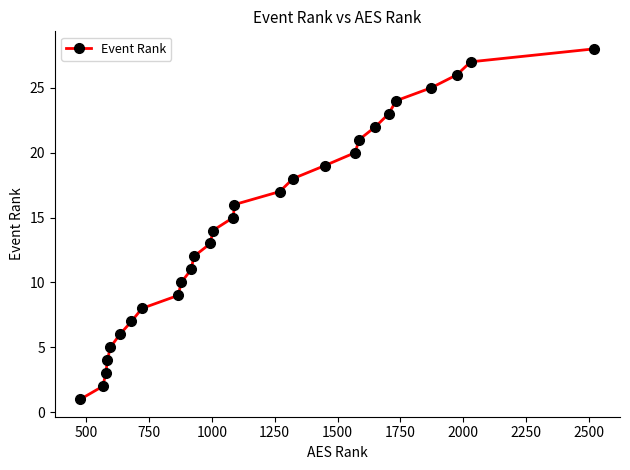

What is the smallest value displayed?

1